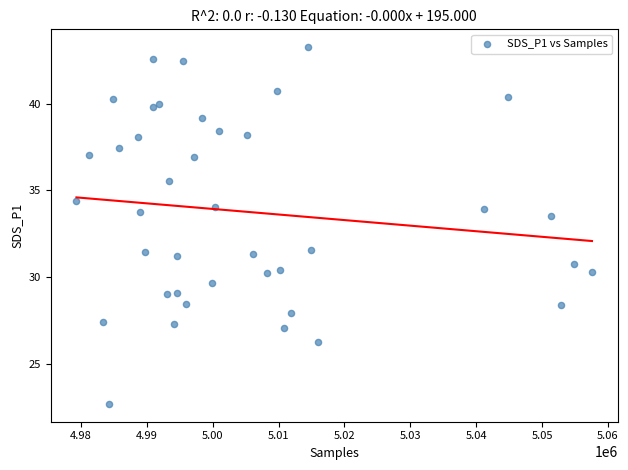

What is the range of X values (max minus min)?

78264.0